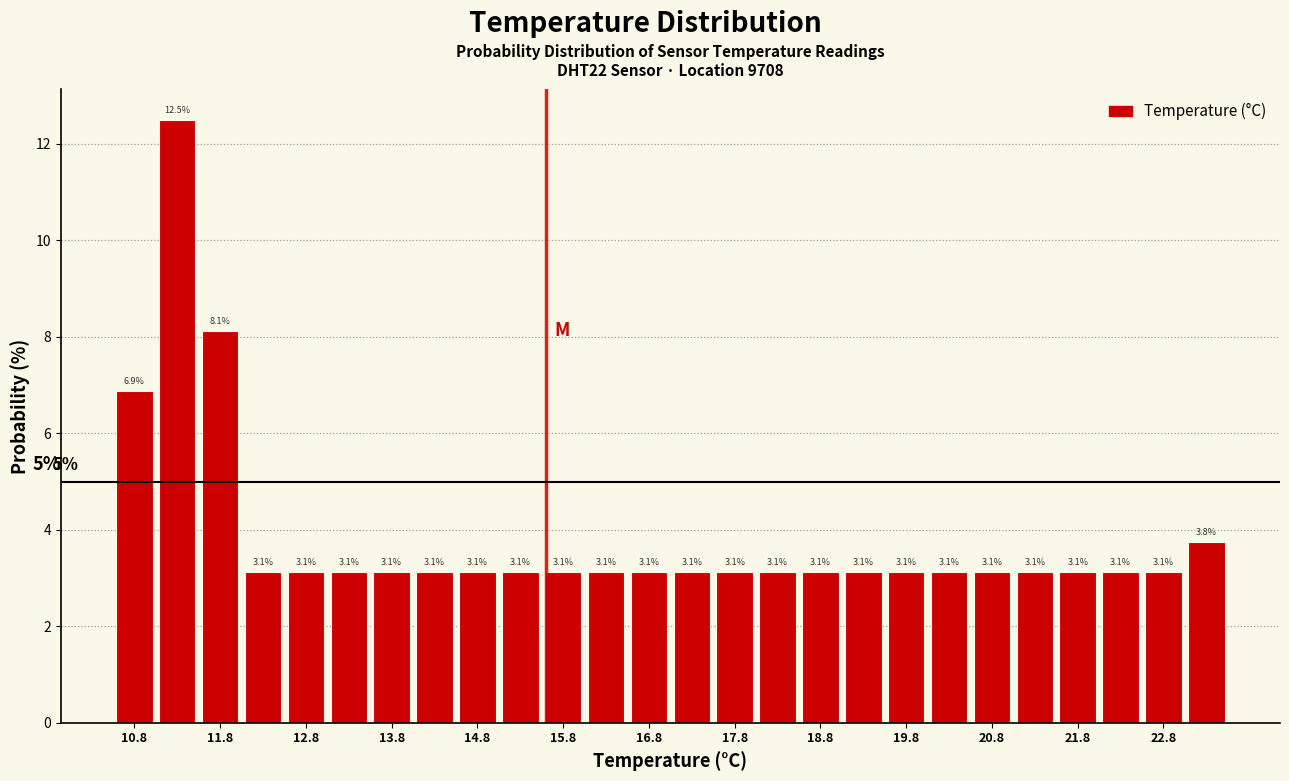

Reading left to right, list every bar in this chart as the range it spans on the x-axis followed by its height.

10.5 to 11.0: 6.9
11.0 to 11.5: 12.5
11.5 to 12.0: 8.1
12.0 to 12.5: 3.1
12.5 to 13.0: 3.1
13.0 to 13.5: 3.1
13.5 to 14.0: 3.1
14.0 to 14.5: 3.1
14.5 to 15.0: 3.1
15.0 to 15.5: 3.1
15.5 to 16.0: 3.1
16.0 to 16.5: 3.1
16.5 to 17.0: 3.1
17.0 to 17.5: 3.1
17.5 to 18.0: 3.1
18.0 to 18.5: 3.1
18.5 to 19.0: 3.1
19.0 to 19.5: 3.1
19.5 to 20.0: 3.1
20.0 to 20.5: 3.1
20.5 to 21.0: 3.1
21.0 to 21.5: 3.1
21.5 to 22.0: 3.1
22.0 to 22.5: 3.1
22.5 to 23.0: 3.1
23.0 to 23.5: 3.8